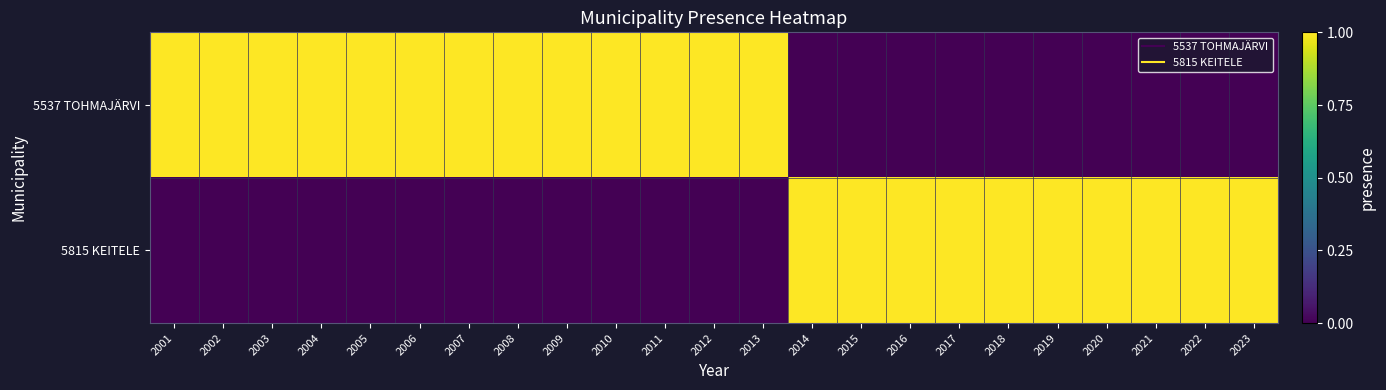

Rank the series by their average value, from lowest to highest.

5815 KEITELE, 5537 TOHMAJÄRVI